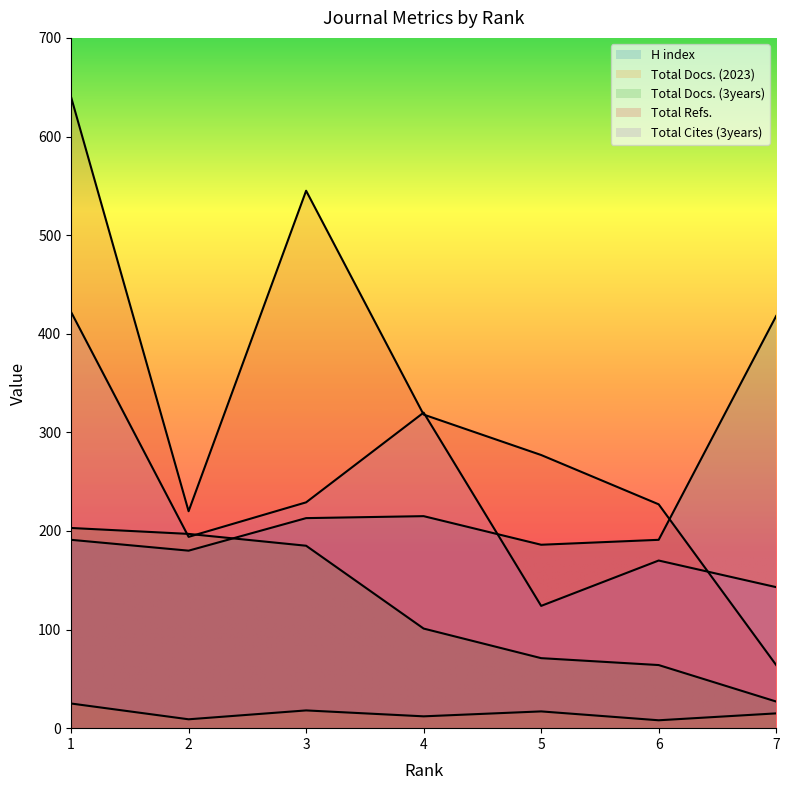

What is the value of the Total Refs. point at the 4th from the left?

318